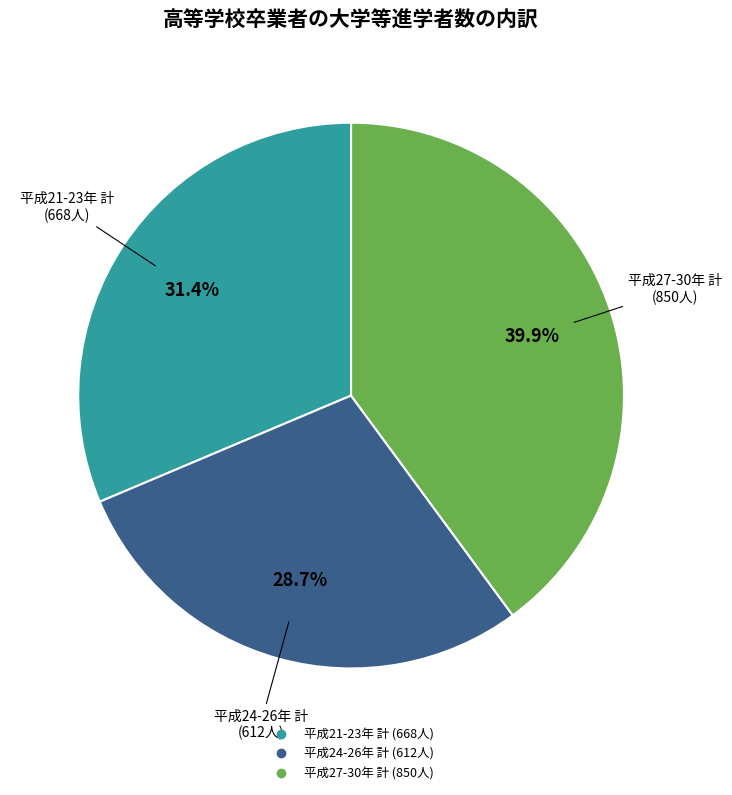

Is there any slice that represents more than half of the pie?

No